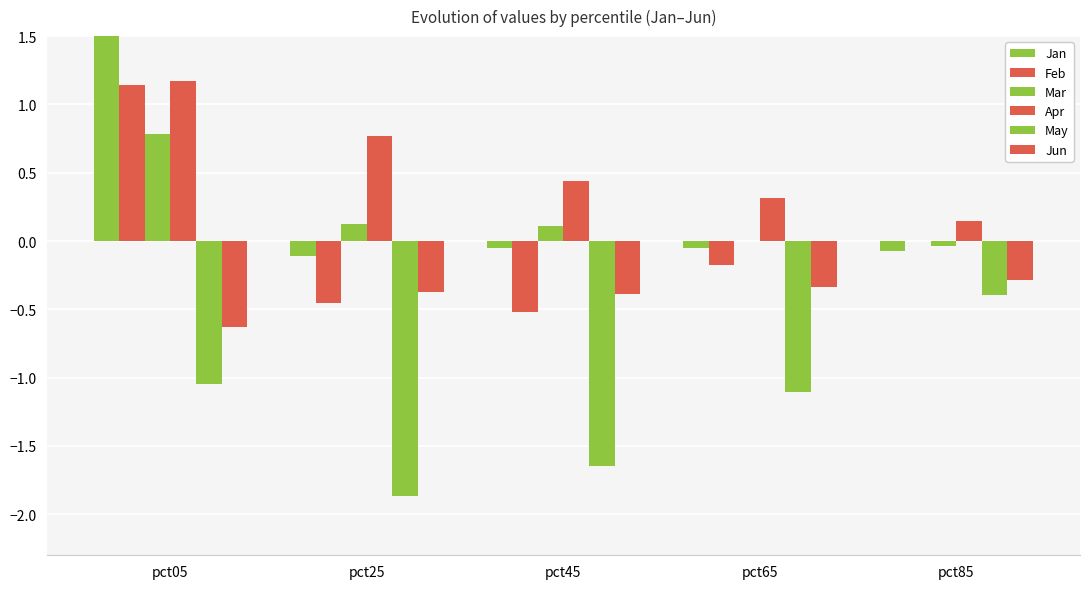

How many bars are there in each group?

6